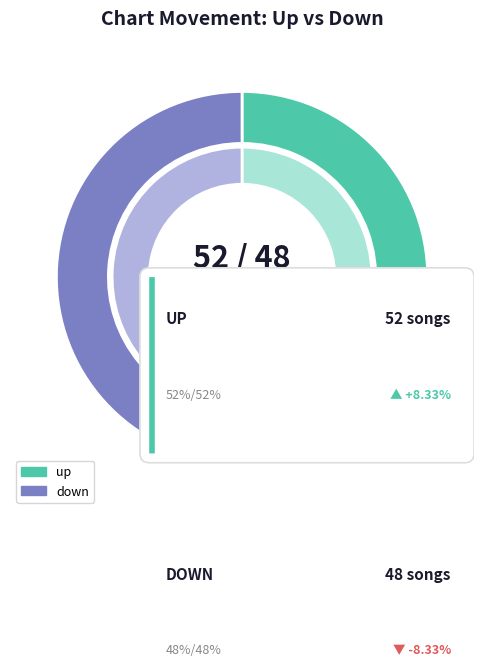

To the nearest percent, what is the combined percentage of up and down?

100%